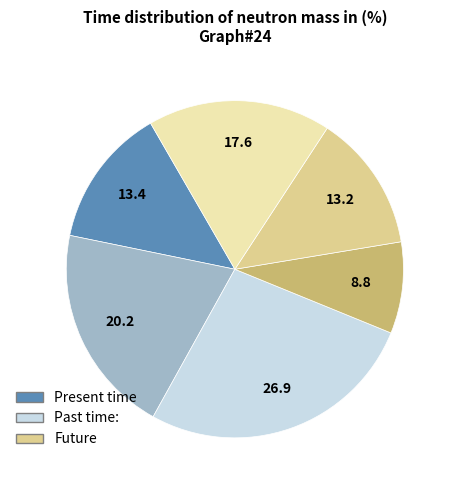

Does any single category account for the majority?

No